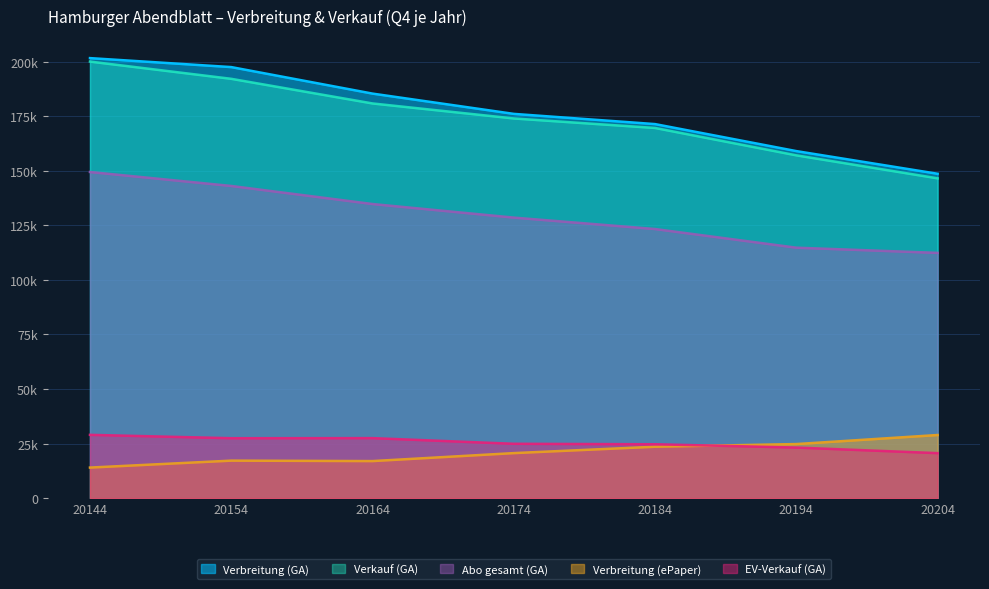

How many lines are shown in the chart?

5